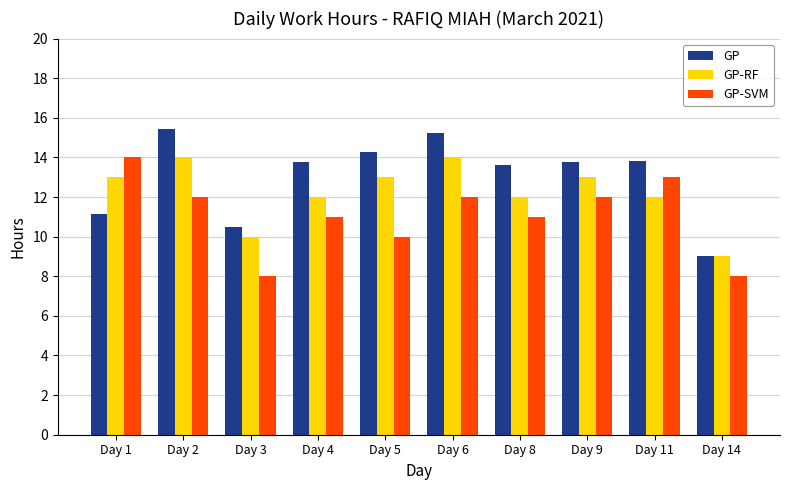

Is the value of GP-RF at Day 9 greater than the value of GP-SVM at Day 9?

Yes